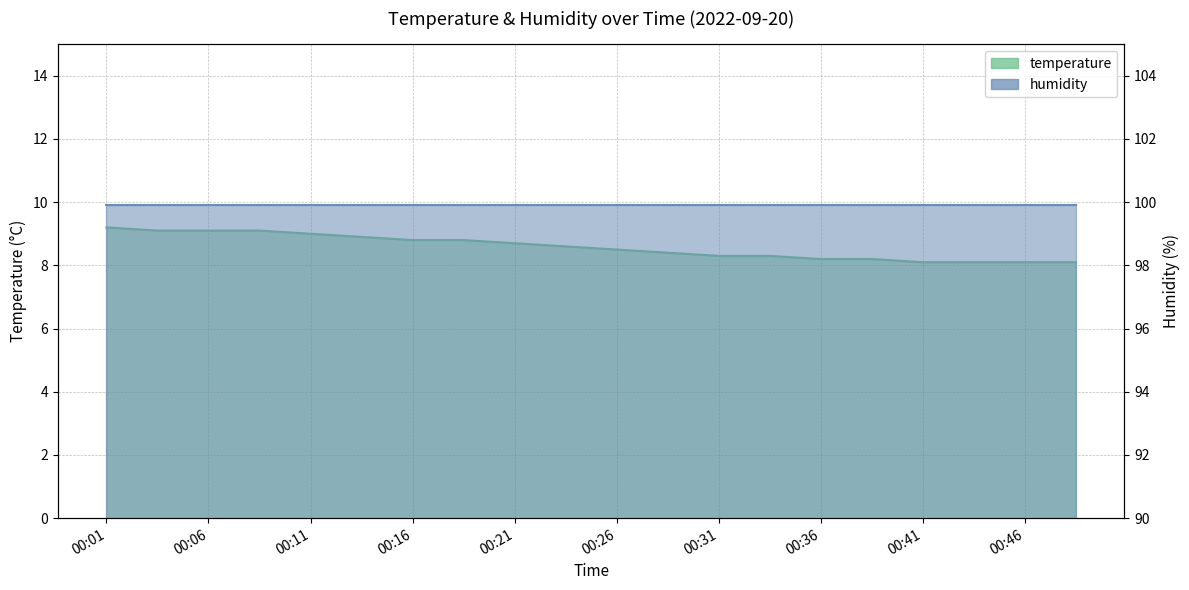

Between 00:01 and 00:49, which is larger?

00:01